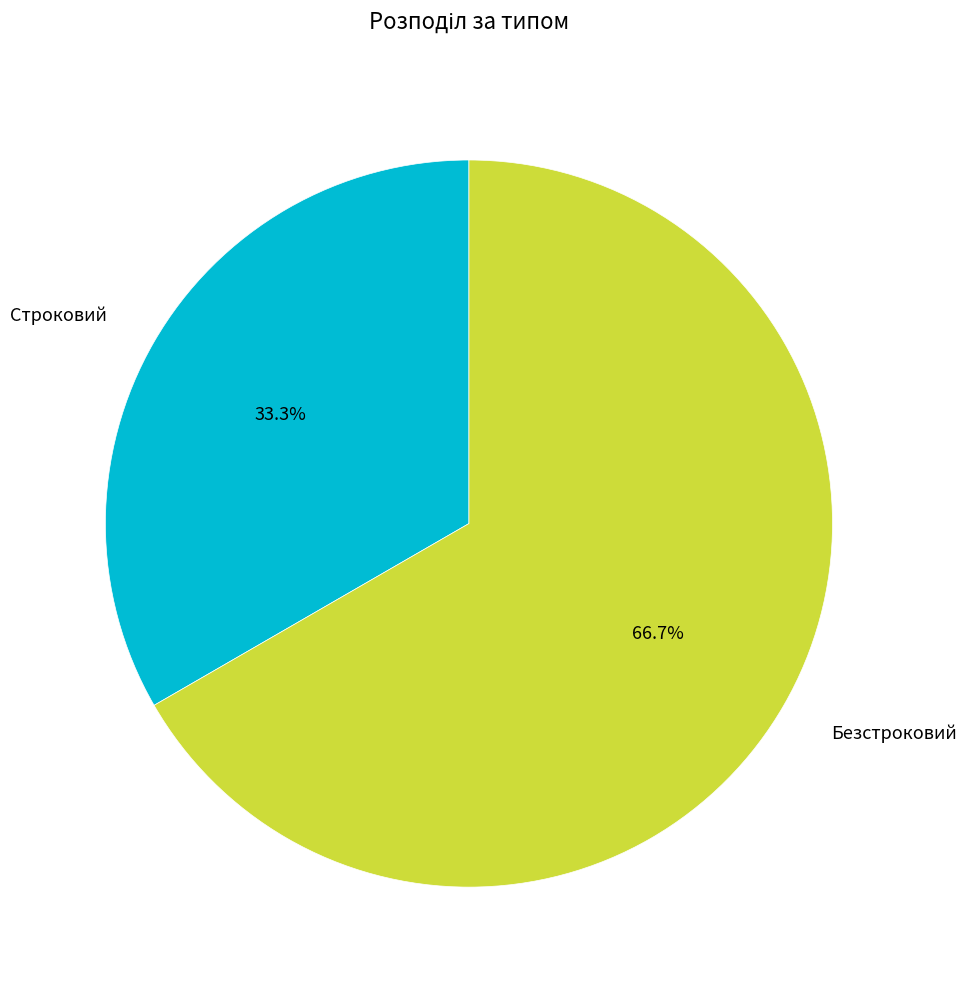

Is it true that Строковий is 33% of the pie?

True